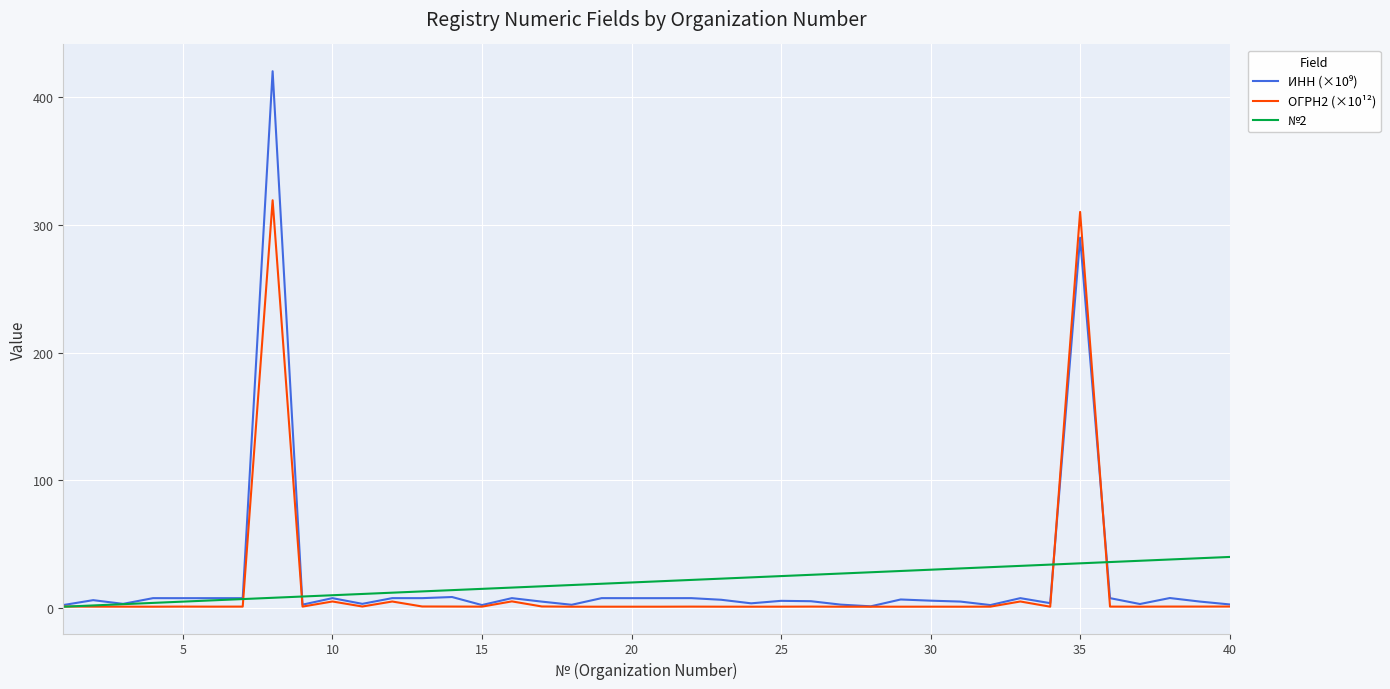

What is the maximum value shown in the chart?

420.5